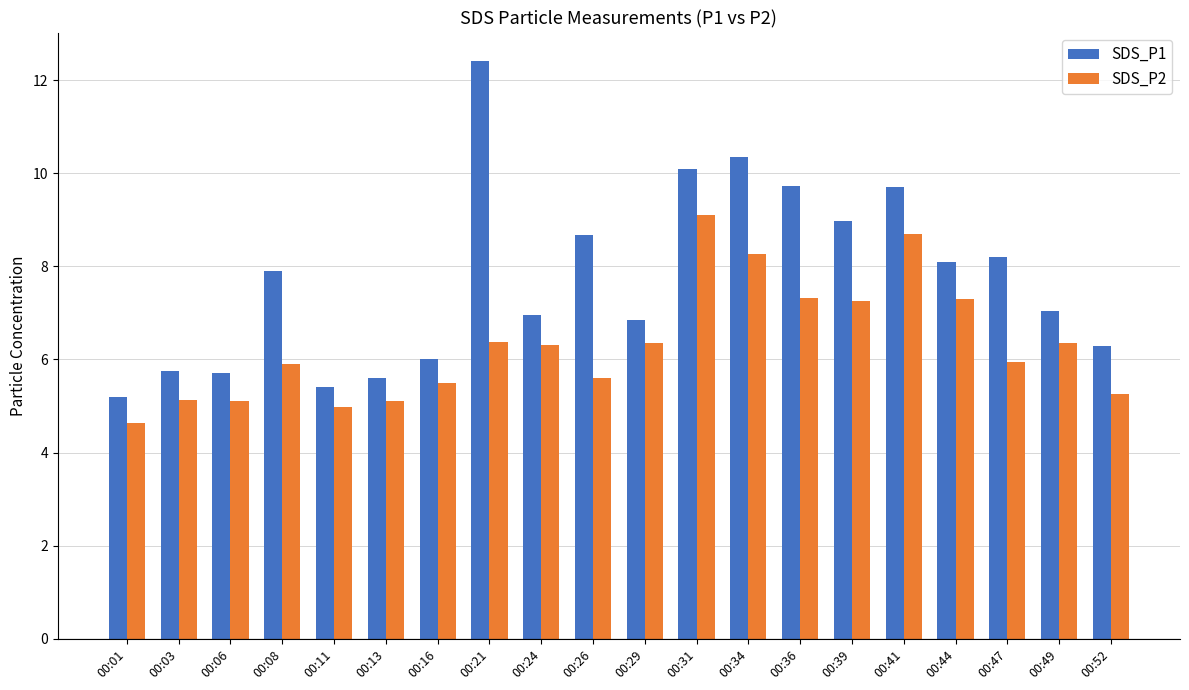

Which series changed the most between 00:16 and 00:44?

SDS_P1